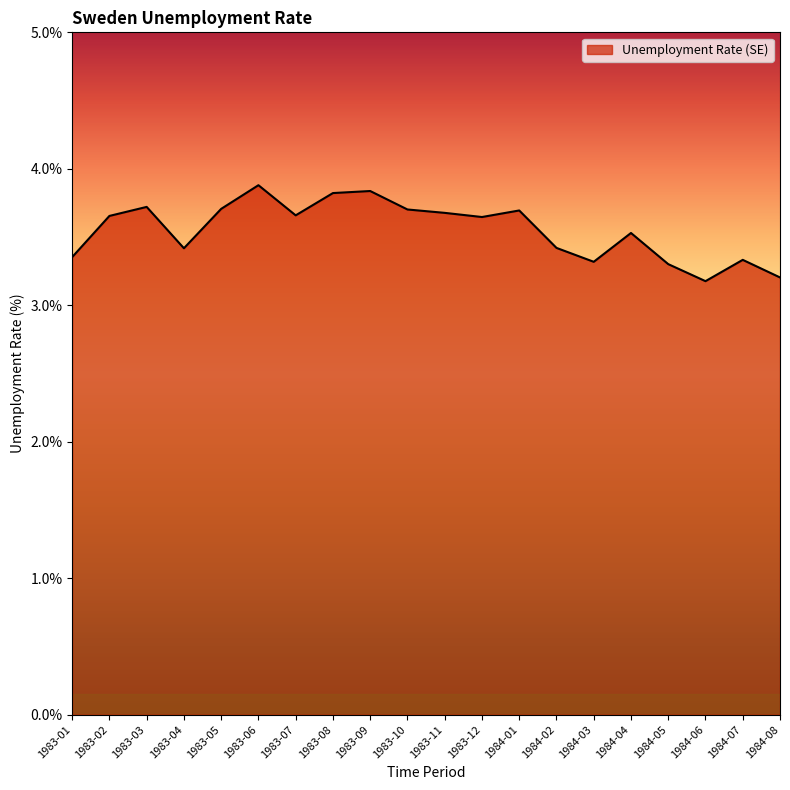

What is the sum of the values at 1983-02 and 1984-04?

7.2